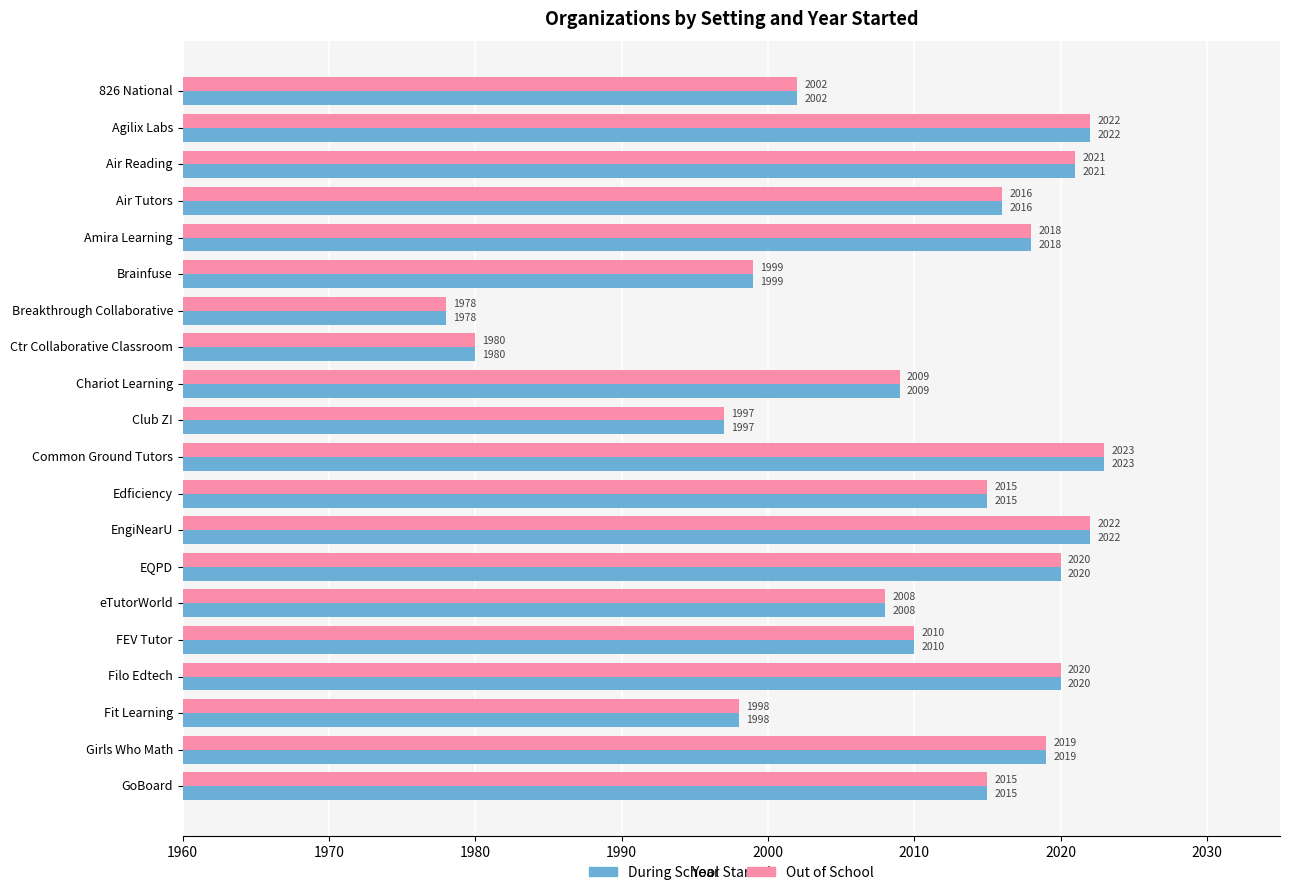

At how many categories does at least one series exceed 1989?

18